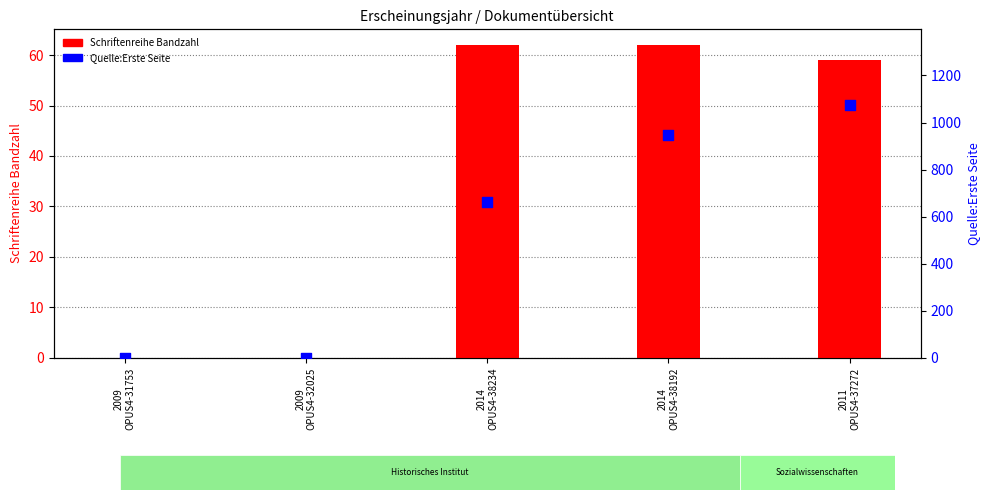

Which series has the largest Y range (max minus min)?

Quelle:Erste Seite